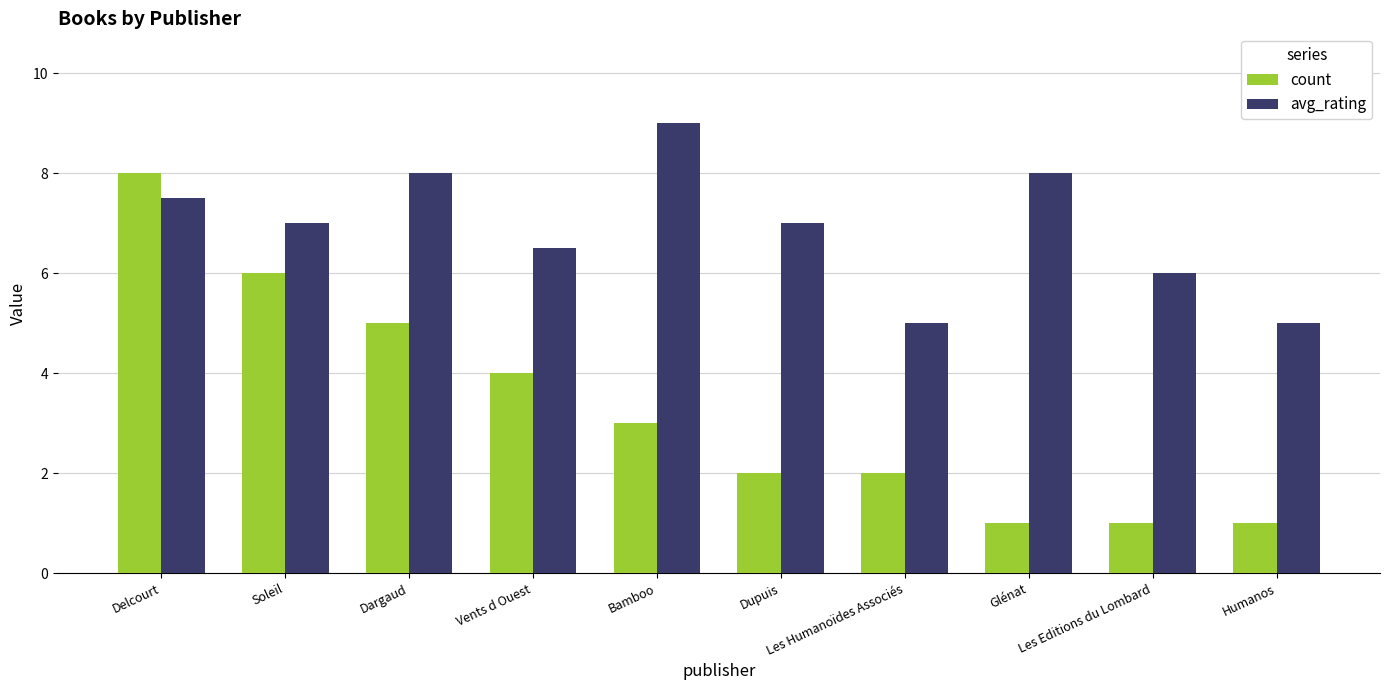

Is the value of avg_rating at Bamboo greater than the value of count at Glénat?

Yes